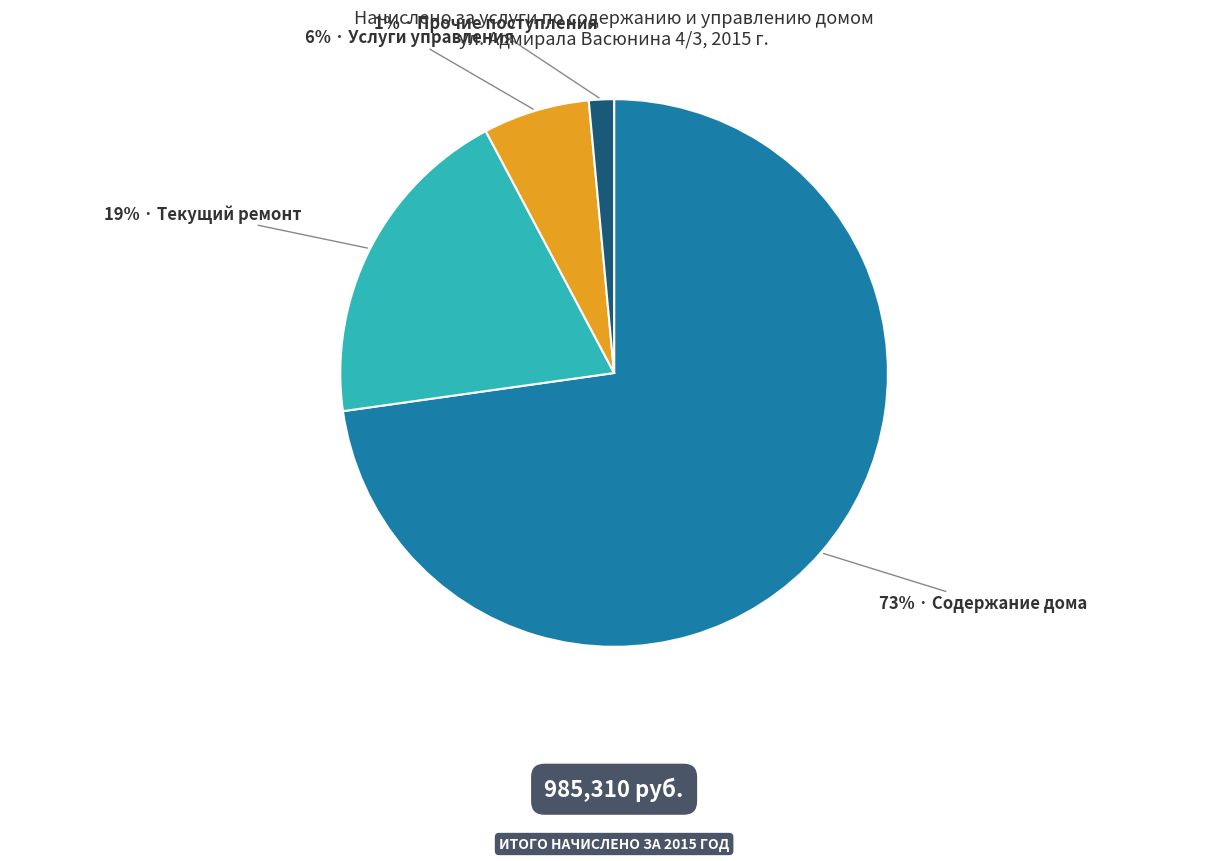

Is there any slice that represents more than half of the pie?

Yes